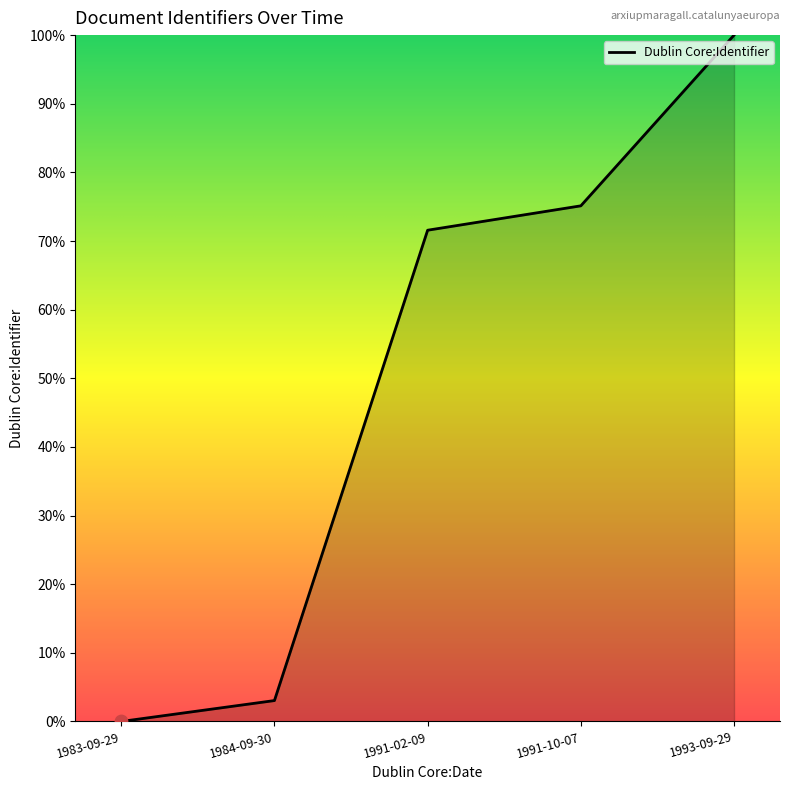

Between 1993-09-29 and 1991-02-09, which is larger?

1993-09-29